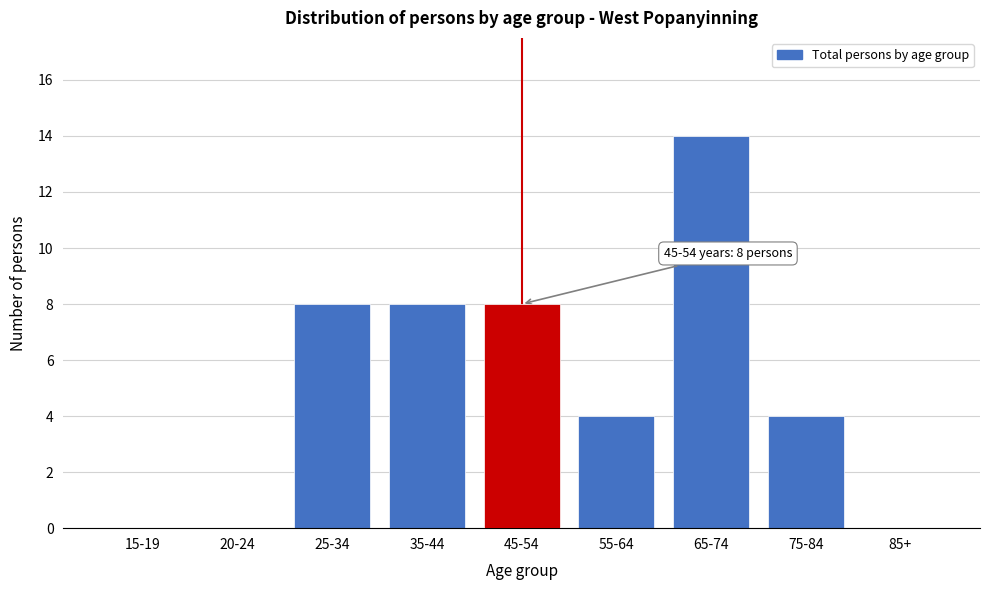

Reading right to left, transcribe all the data shown in this chart.

85+=0	75-84=4	65-74=14	55-64=4	45-54=8	35-44=8	25-34=8	20-24=0	15-19=0